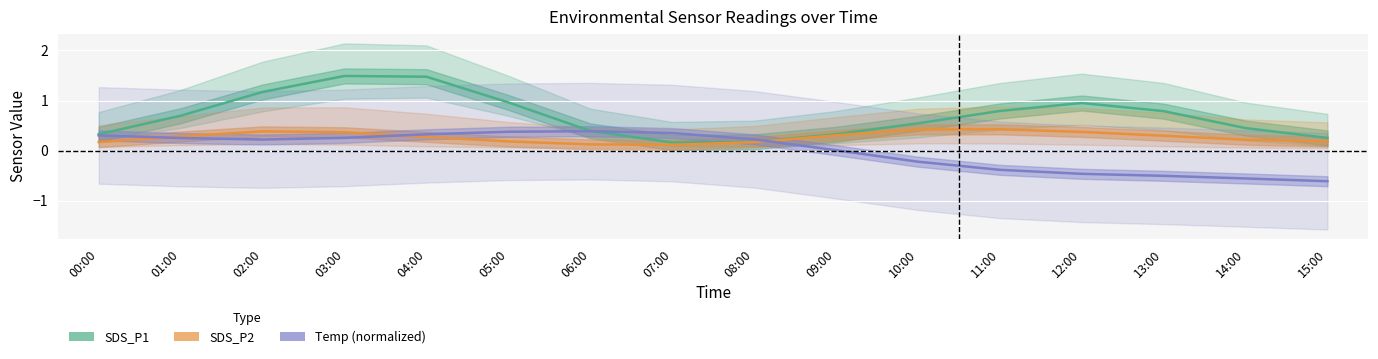

What are all the series names shown in the legend?

SDS_P1, SDS_P2, Temp (normalized)